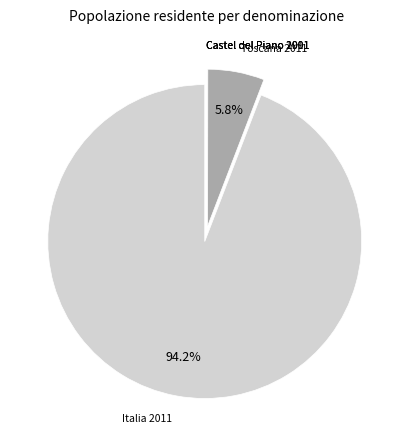

Is there any slice that represents more than half of the pie?

Yes